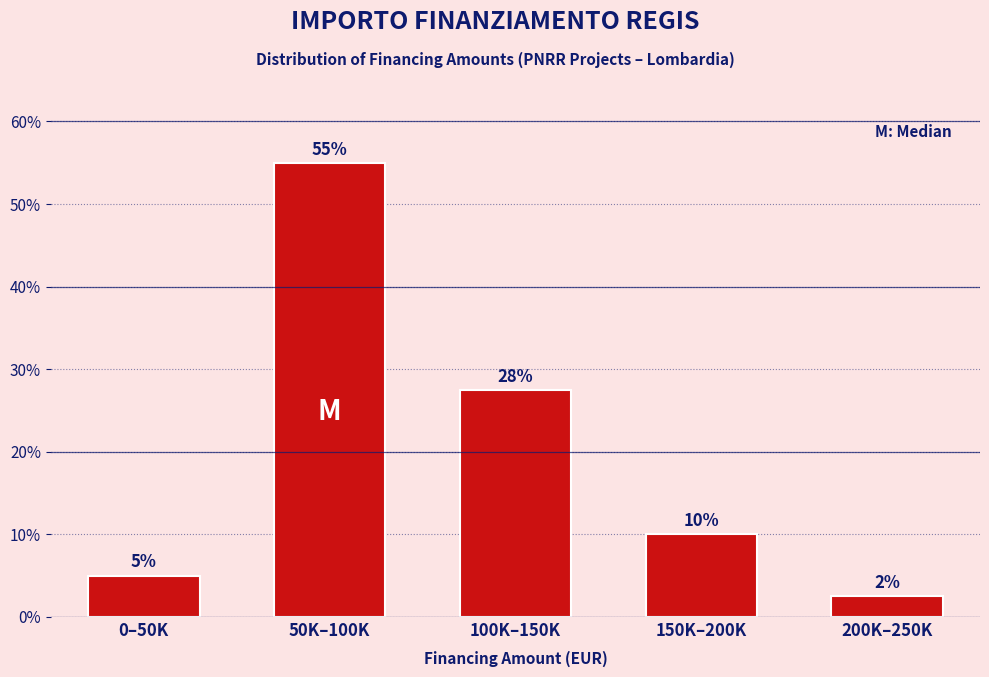

The chart shows a value of 5.0 at 0–50K. True or false?

True